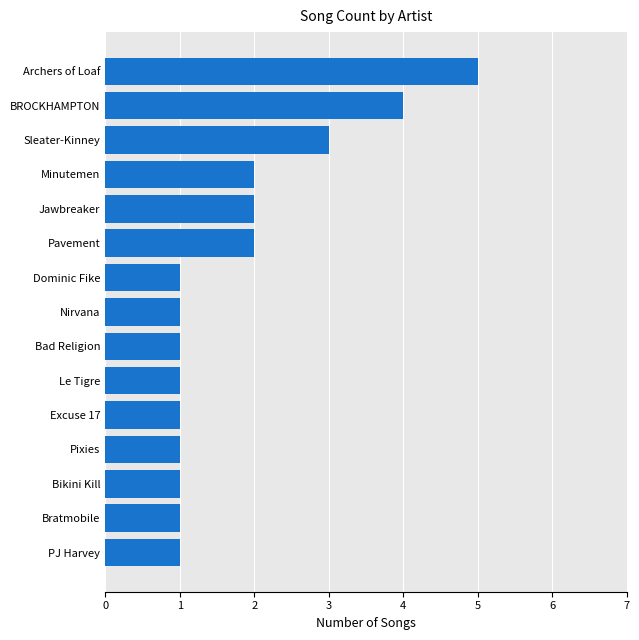

Are the bars grouped side by side (vs. stacked)?

No